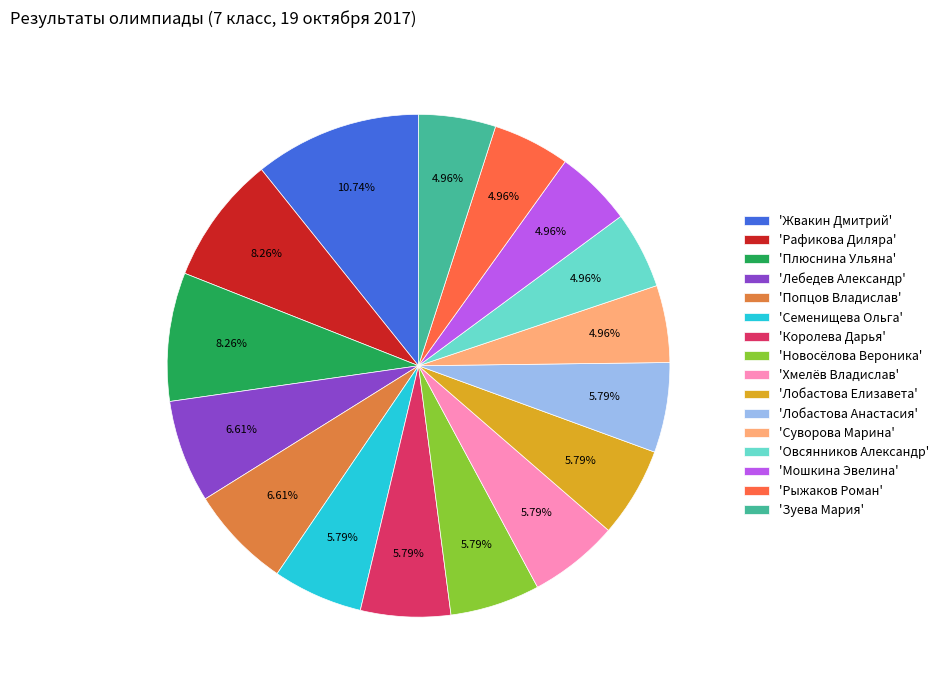

What is the largest slice in the pie chart?

'Жвакин Дмитрий'